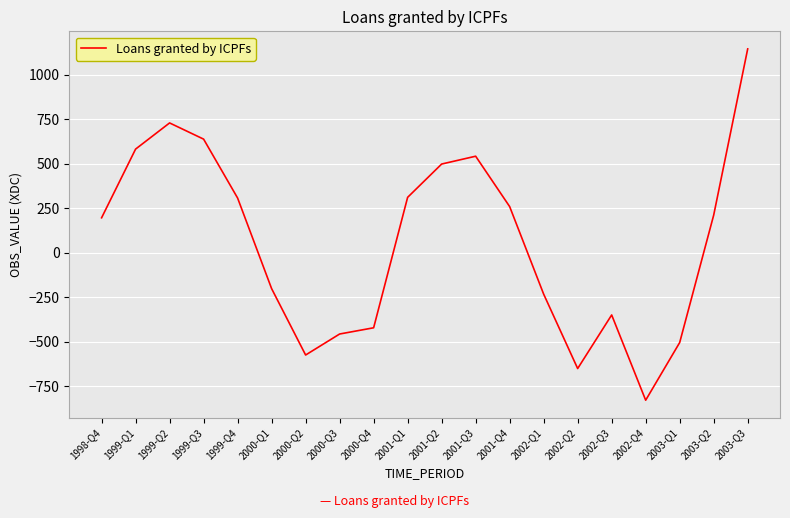

Where is the first local minimum?

2000-Q2